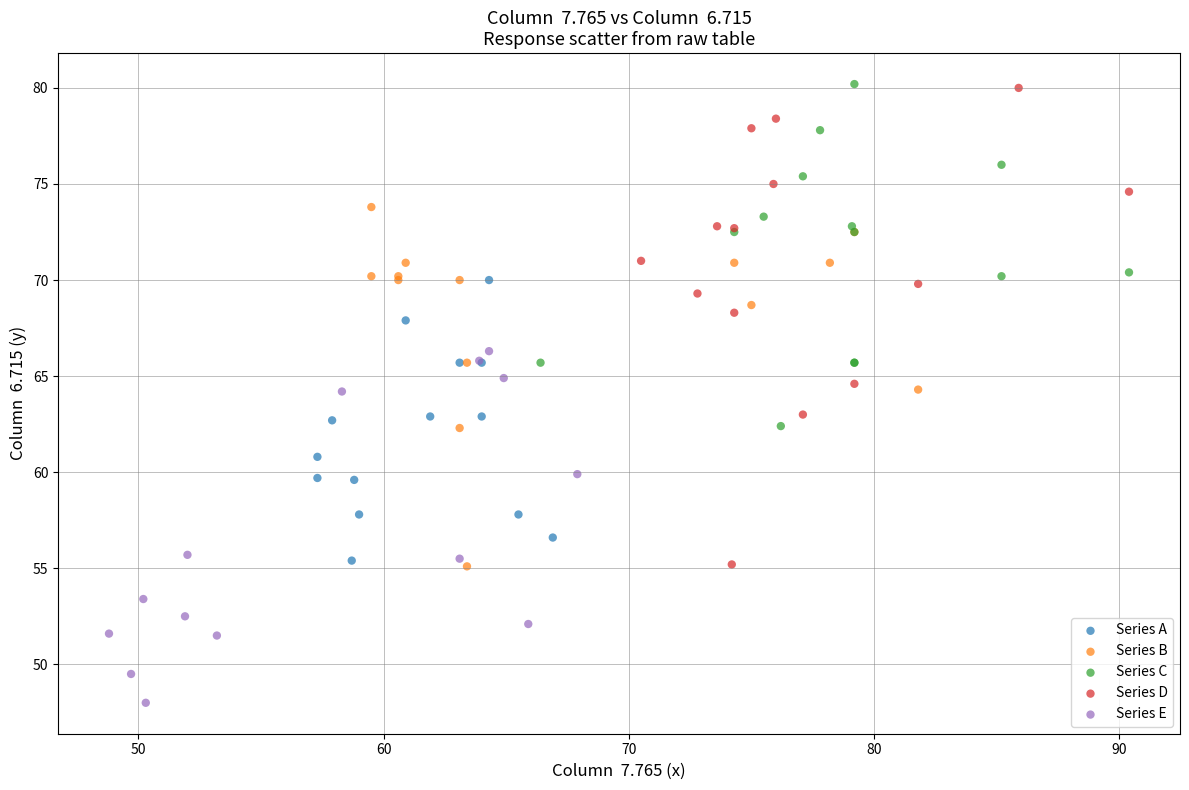

Which series reaches the minimum Y coordinate?

Series E